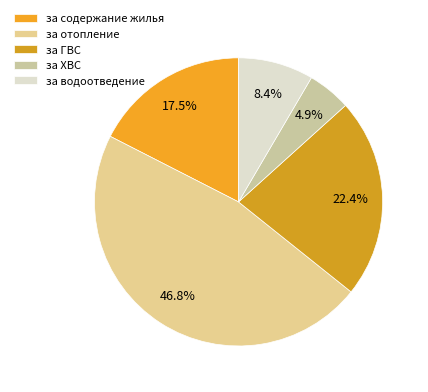

Which category has the biggest portion of the pie?

за отопление